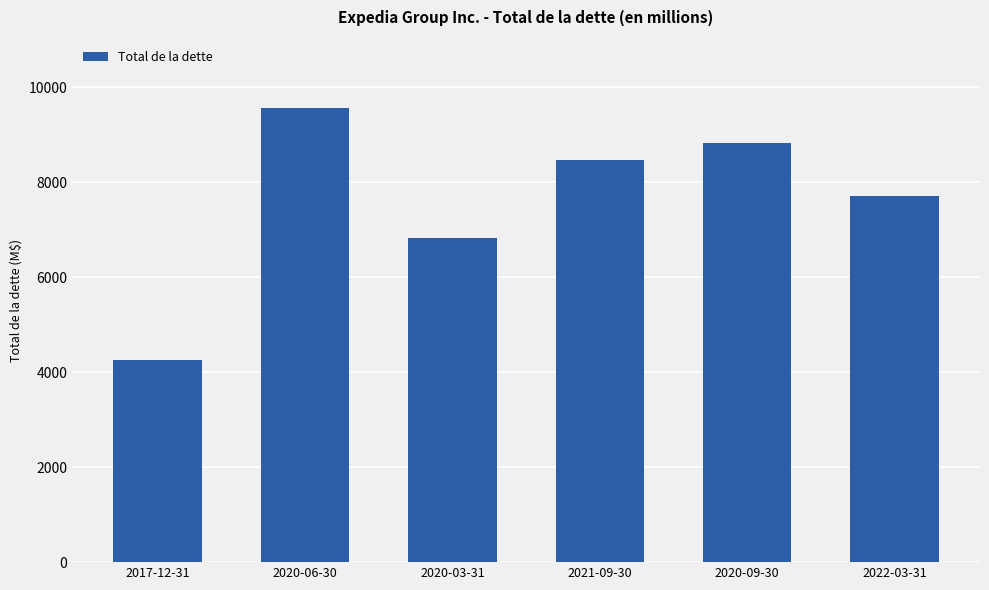

The value at 2020-06-30 is 14498. True or false?

False